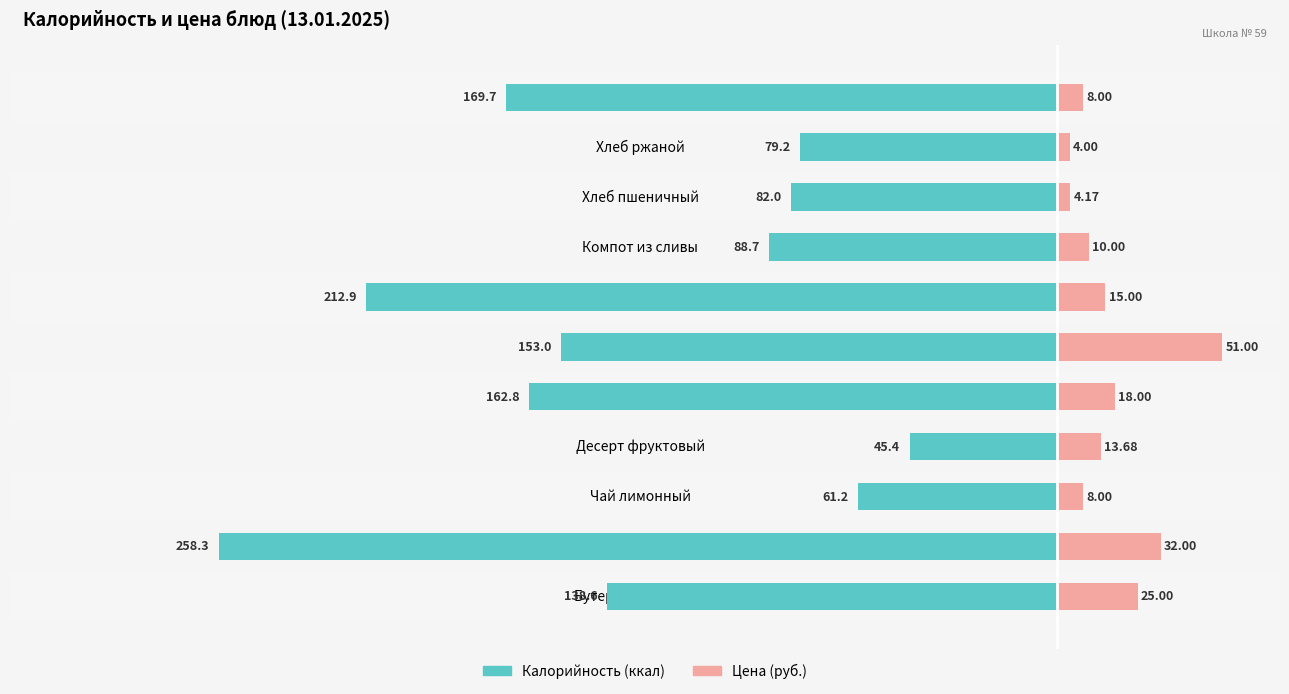

How many data points in Калорийность are less than -138?

6